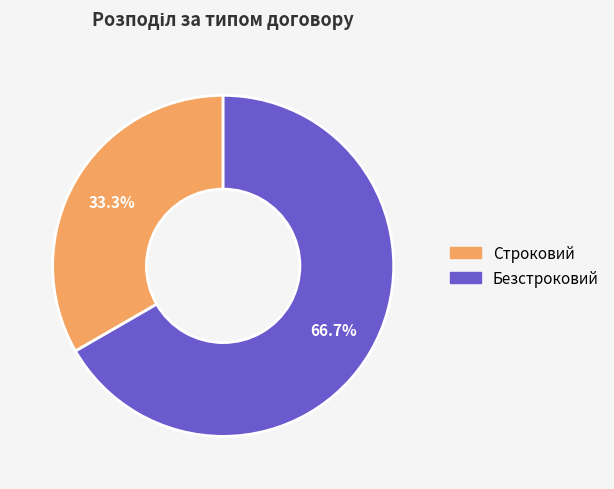

How much of the chart is everything except Безстроковий?

33.3%